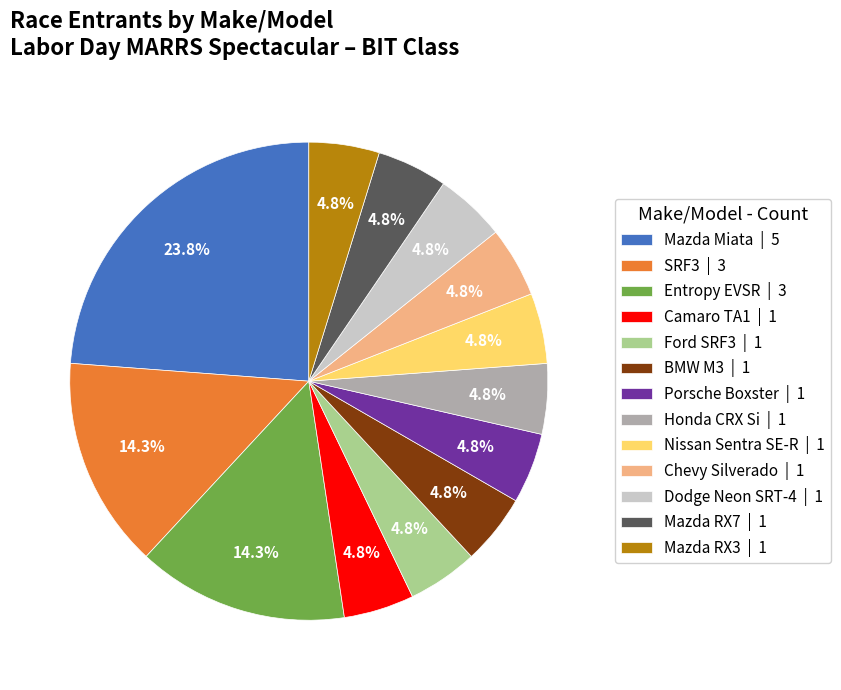

What is the ratio of the value at Ford SRF3 | 1 to the value at Nissan Sentra SE-R | 1?

1.0